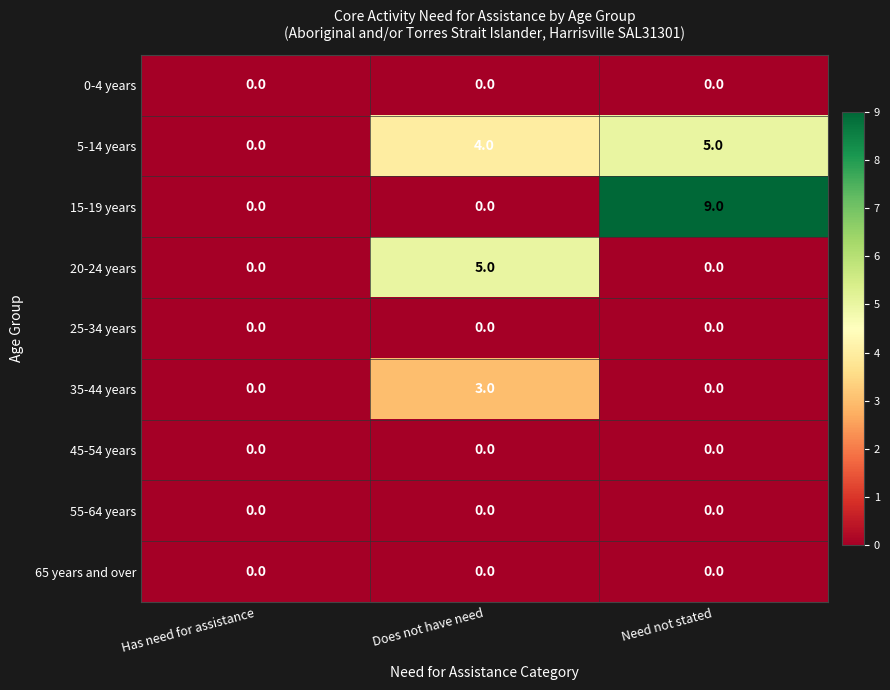

At how many categories does at least one series exceed 3?

2